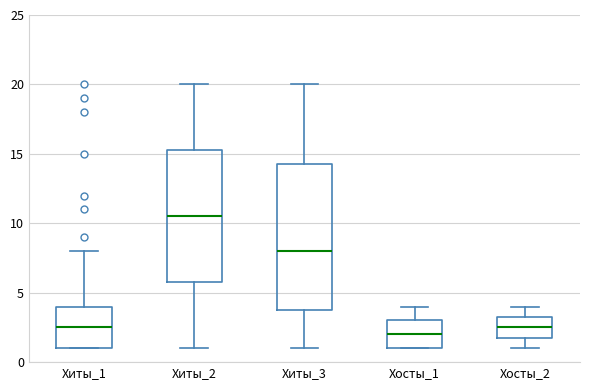

Reading left to right, transcribe this box plot: for each box, give where its median line is, the range the box spans, and where its two whiskers end, as read against the y-axis. The values are not printed on the chart, so give them approximately, as read against the axis.

Хиты_1: median 2.5, box 1.0 to 4.0, whiskers 1.0 to 8.0
Хиты_2: median 10.5, box 6.0 to 15.5, whiskers 1.0 to 20.0
Хиты_3: median 8.0, box 4.0 to 14.5, whiskers 1.0 to 20.0
Хосты_1: median 2.0, box 1.0 to 3.0, whiskers 1.0 to 4.0
Хосты_2: median 2.5, box 2.0 to 3.5, whiskers 1.0 to 4.0